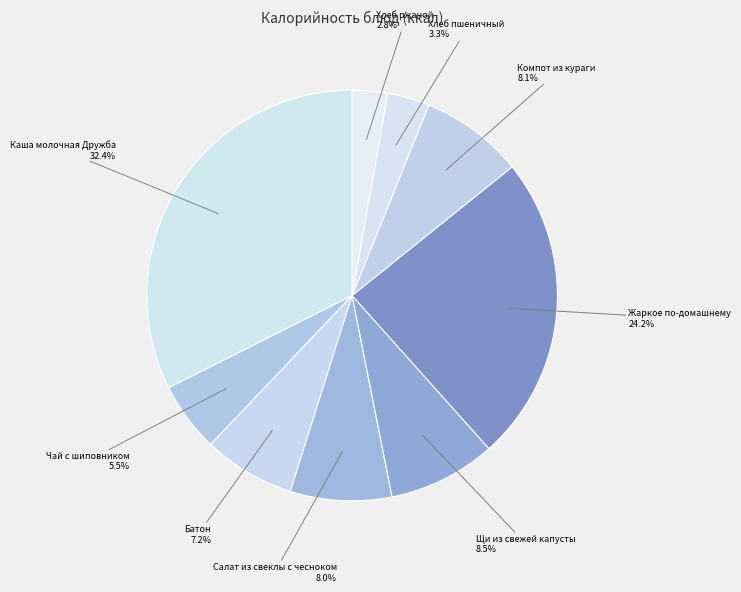

Count the number of slices in the pie.

9